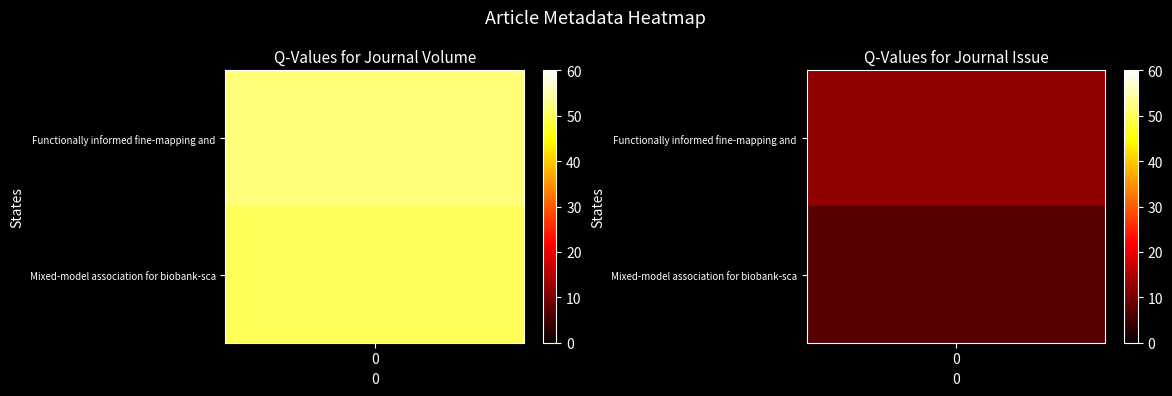

Where is Mixed-model association for biobank-sca nearest to the value 28?

Journal Issue